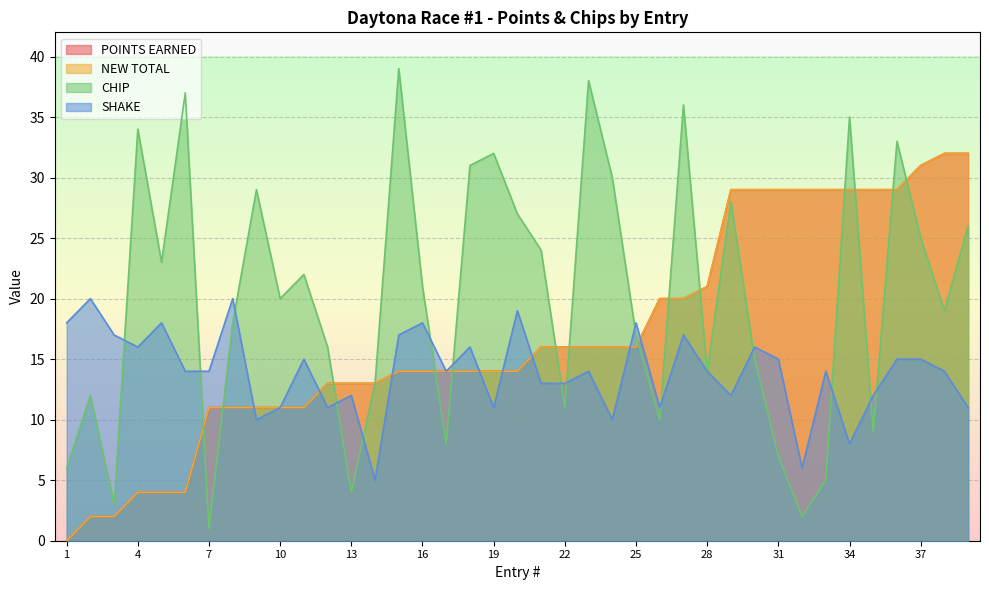

How many lines are shown in the chart?

4